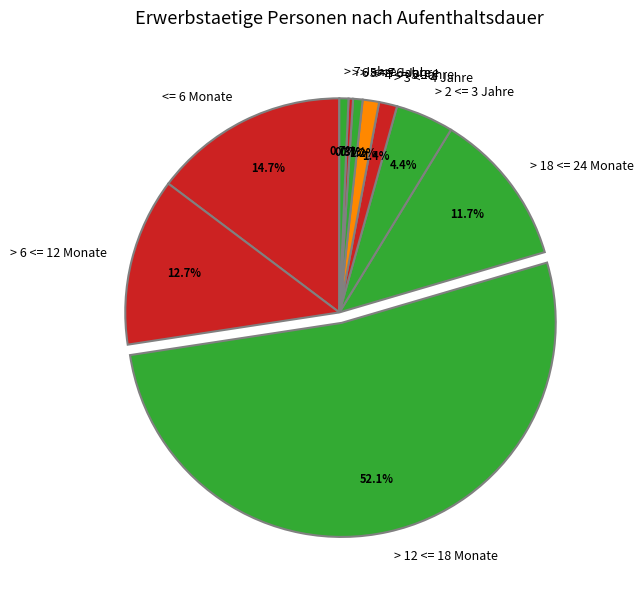

Combined, what portion of the pie is > 6 <= 12 Monate and > 7 Jahre?

13.4%